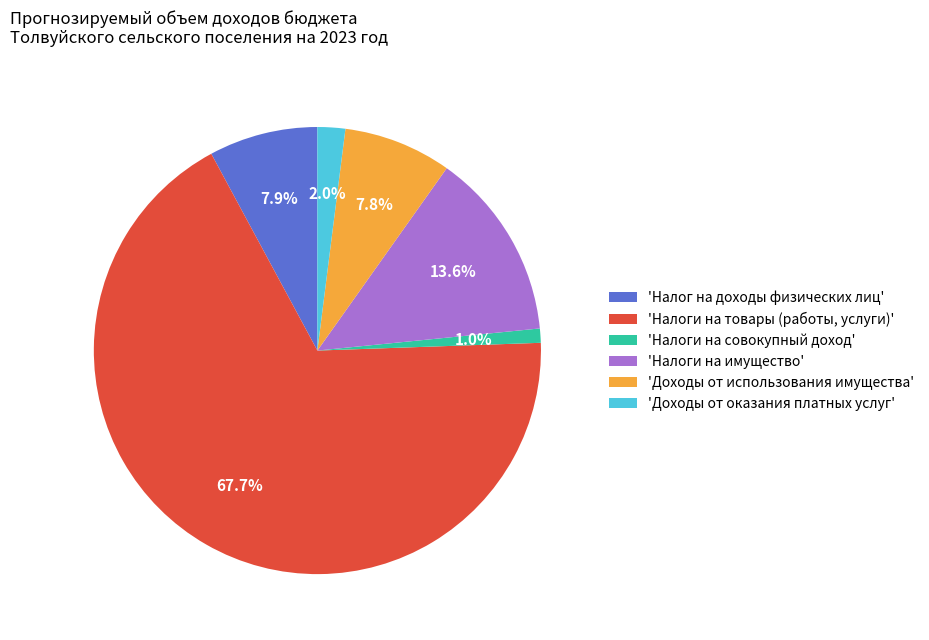

Rank the categories by value from highest to lowest.

'Налоги на товары (работы, услуги)', 'Налоги на имущество', 'Налог на доходы физических лиц', 'Доходы от использования имущества', 'Доходы от оказания платных услуг', 'Налоги на совокупный доход'